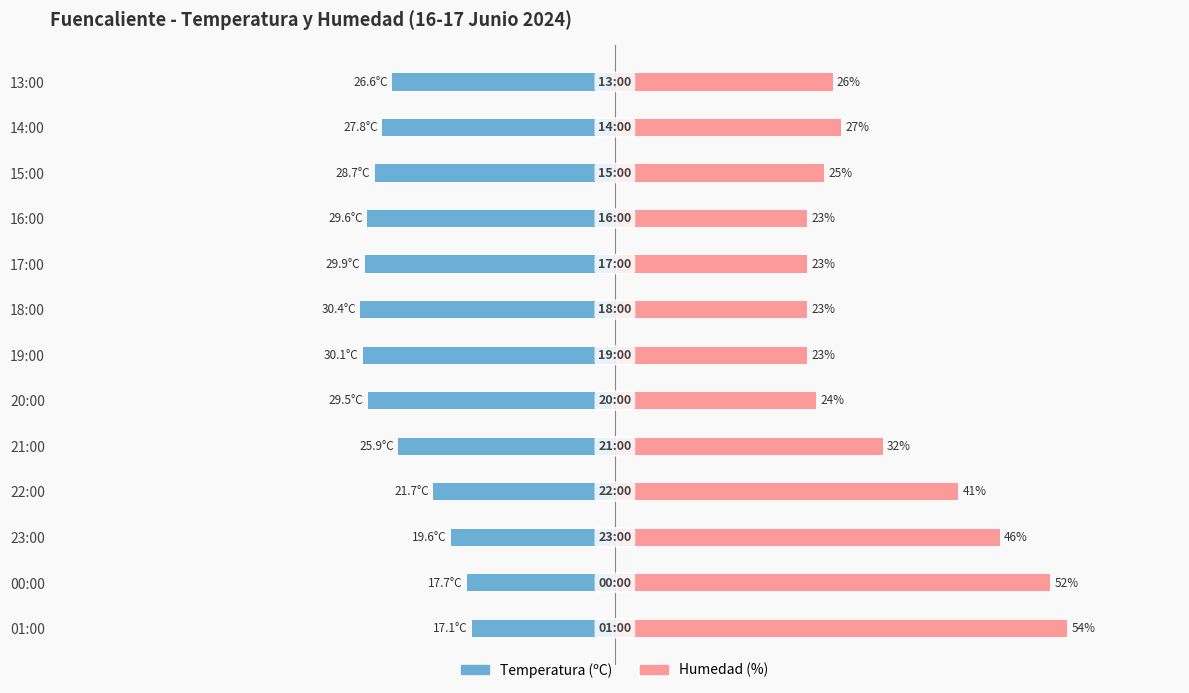

Which series changed the most between 23:00 and 20:00?

Humedad (%)